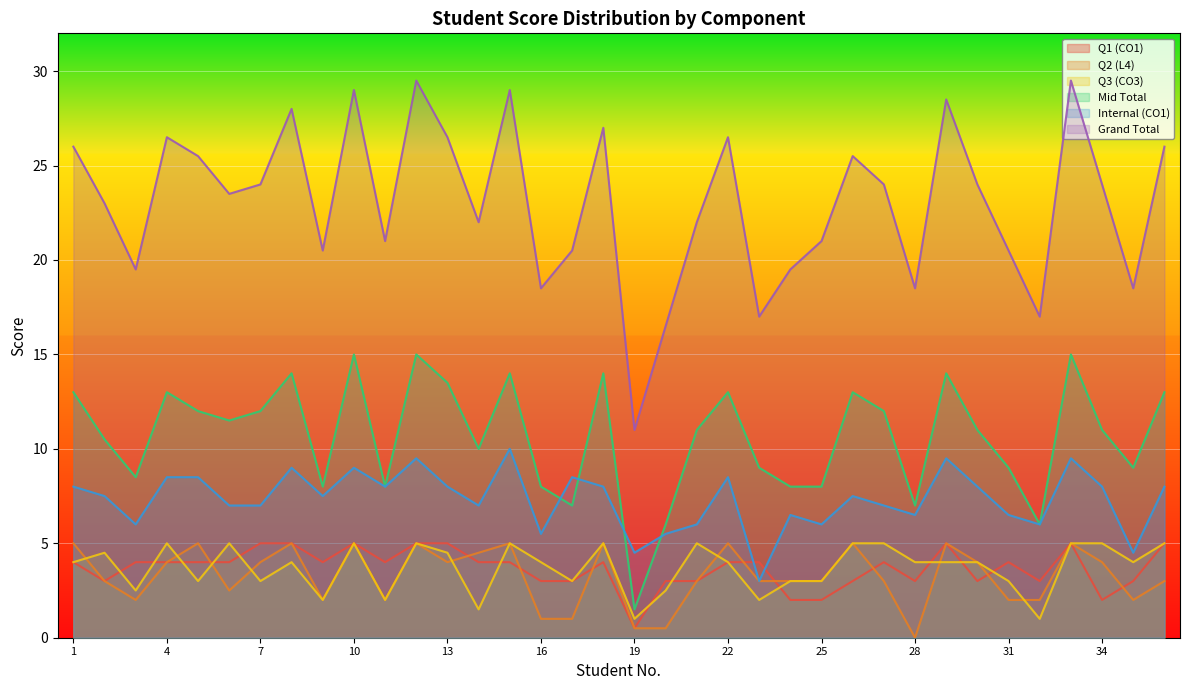

What is the sum of the Q3 (CO3) values at 33 and 8?

9.0